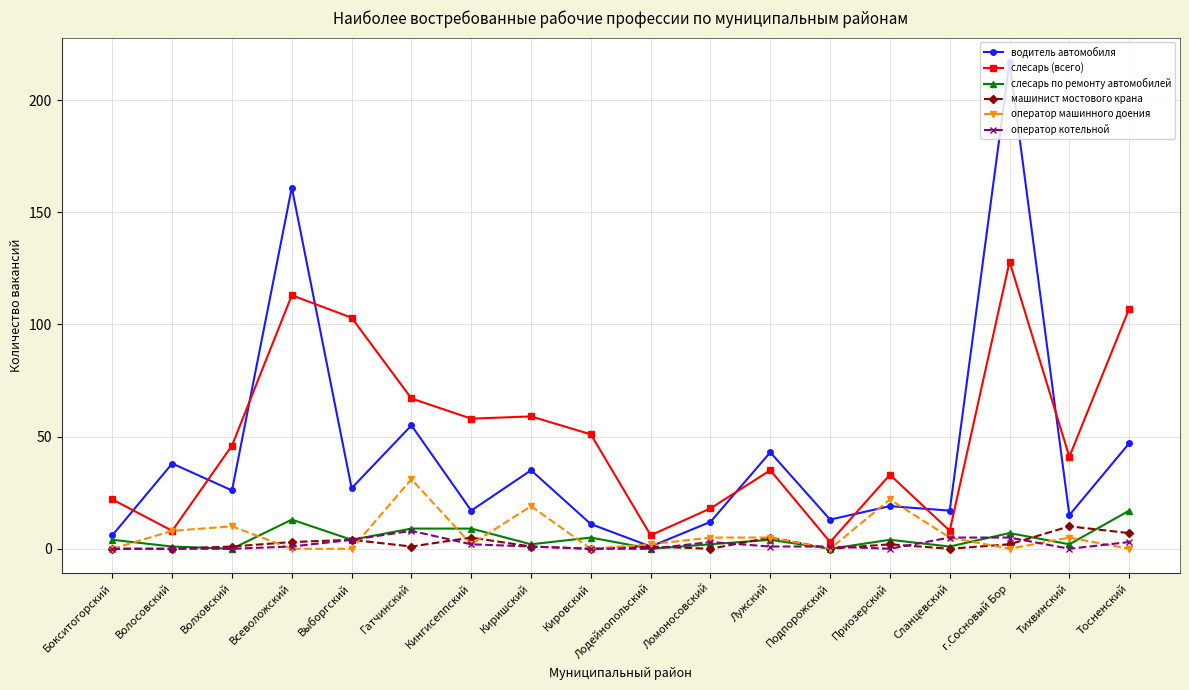

Reading left to right, transcribe all the data shown in this chart.

водитель автомобиля: 6	38	26	161	27	55	17	35	11	1	12	43	13	19	17	217	15	47
слесарь (всего): 22	8	46	113	103	67	58	59	51	6	18	35	3	33	8	128	41	107
слесарь по ремонту автомобилей: 4	1	0	13	4	9	9	2	5	0	2	4	0	4	1	7	2	17
машинист мостового крана: 0	0	1	3	4	1	5	1	0	1	0	5	0	2	0	2	10	7
оператор машинного доения: 0	8	10	0	0	31	2	19	0	2	5	5	0	22	5	0	5	0
оператор котельной: 0	0	0	1	4	8	2	1	0	0	3	1	1	0	5	5	0	3